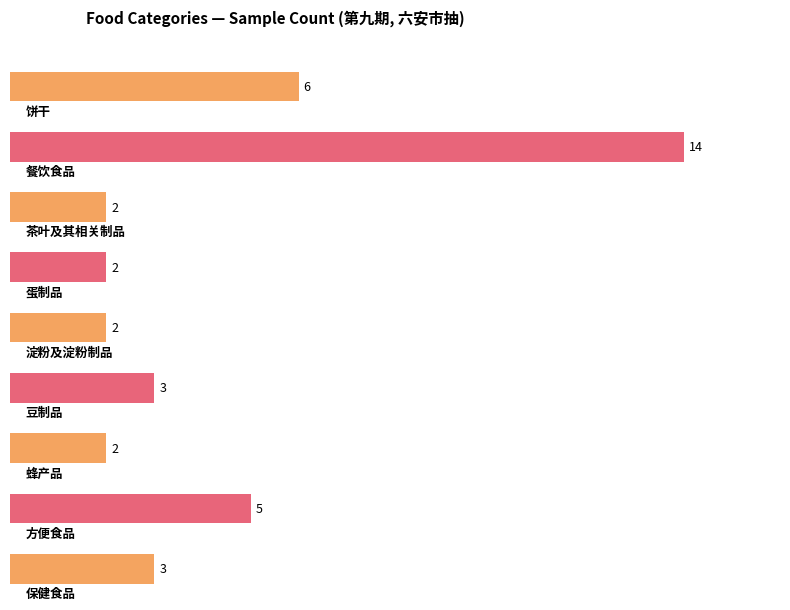

Which category has the lowest value across all series?

茶叶及其相关制品